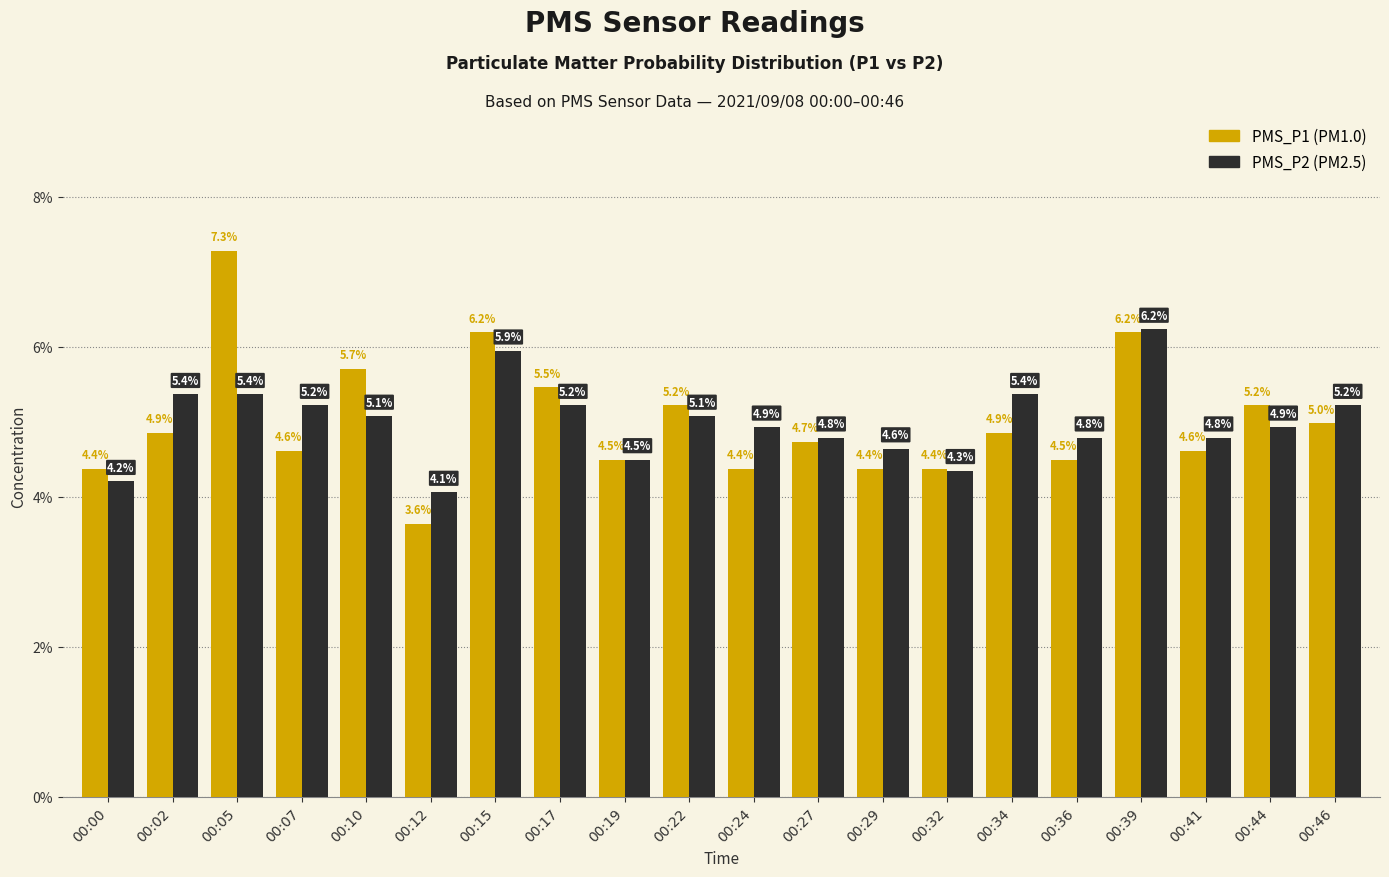

What is the difference between the highest and lowest values at 00:02?

0.5